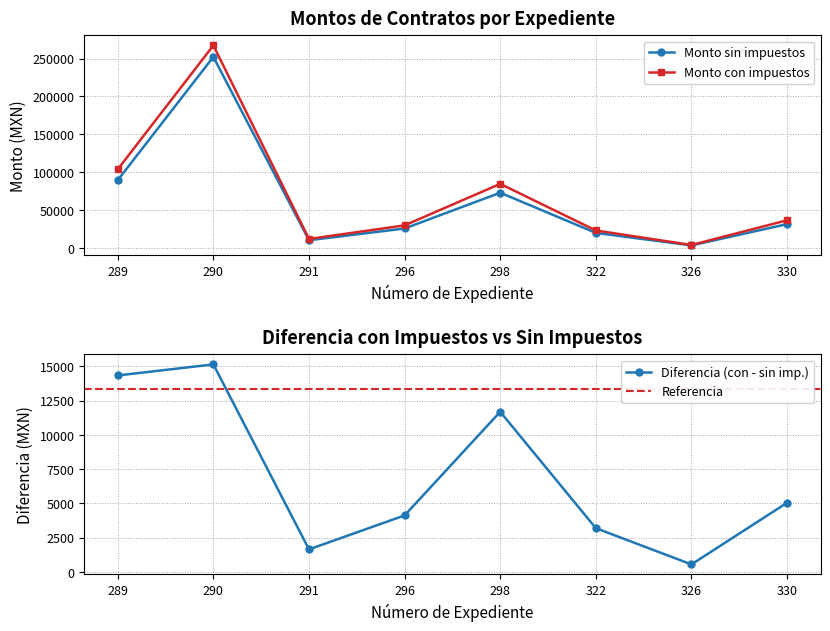

At which category is the sum across all series the highest?

290